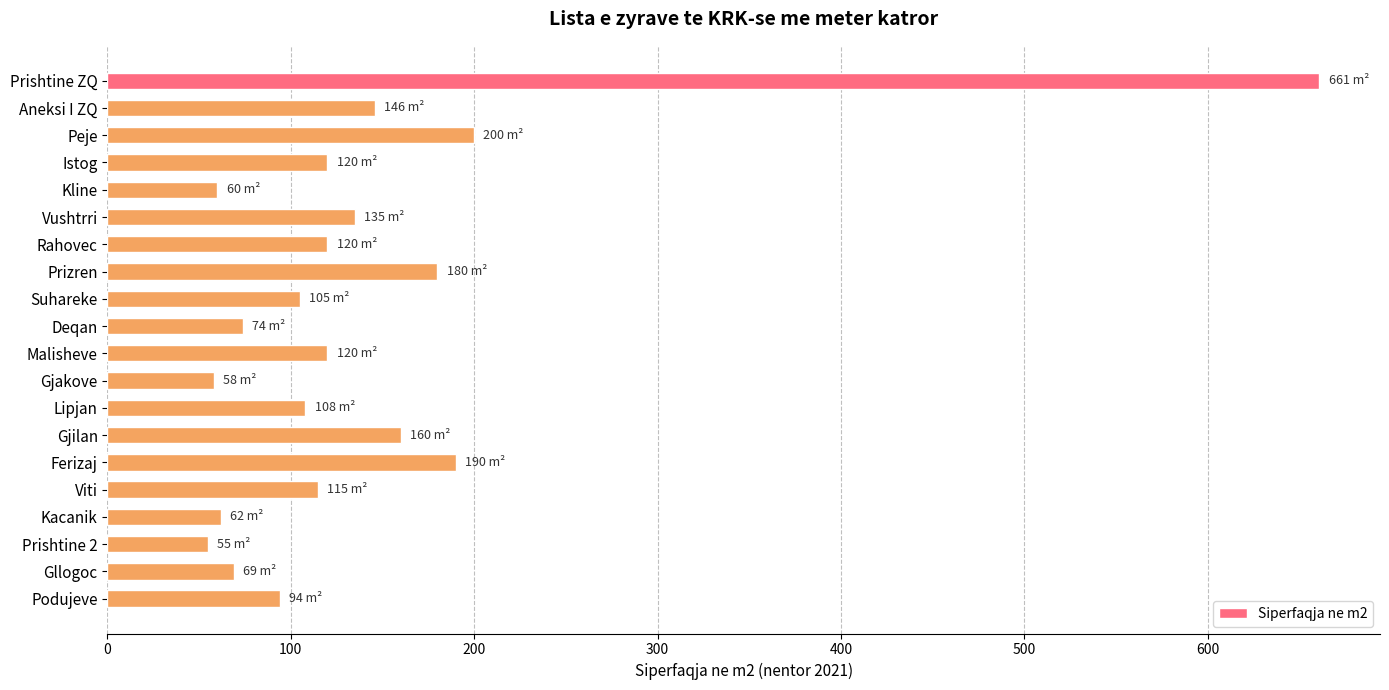

At which label is the value closest to 358?

Peje